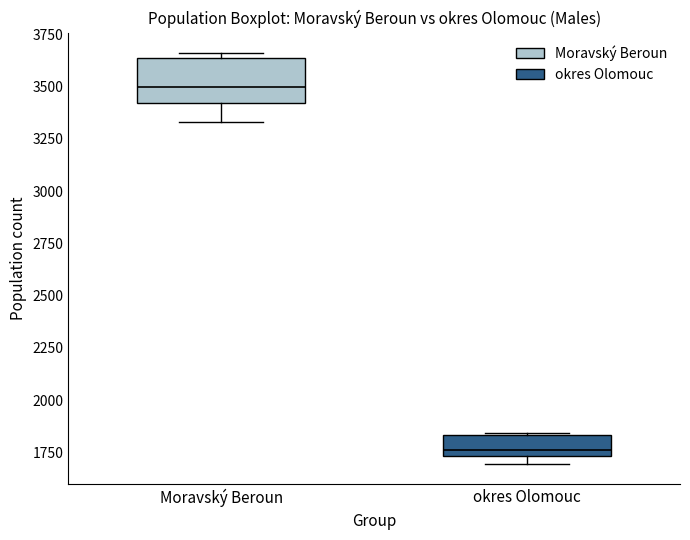

Reading left to right, transcribe this box plot: for each box, give where its median line is, the range the box spans, and where its two whiskers end, as read against the y-axis. The values are not printed on the chart, so give them approximately, as read against the axis.

Moravský Beroun: median 3500, box 3400 to 3650, whiskers 3350 to 3650 (just above the box's upper edge)
okres Olomouc: median 1750 (just above the box's lower edge), box 1750 to 1850, whiskers 1700 to 1850